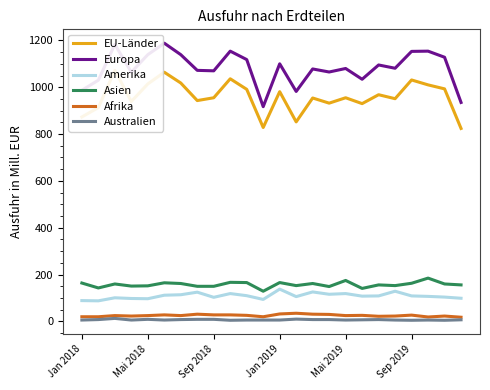

True or false: Australien and Asien cross at least once.

False